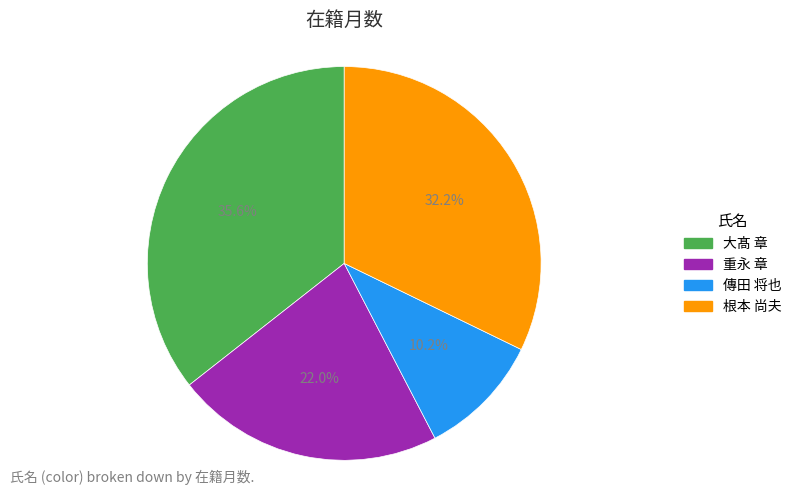

To the nearest percent, what percentage of the pie is 重永 章?

22%